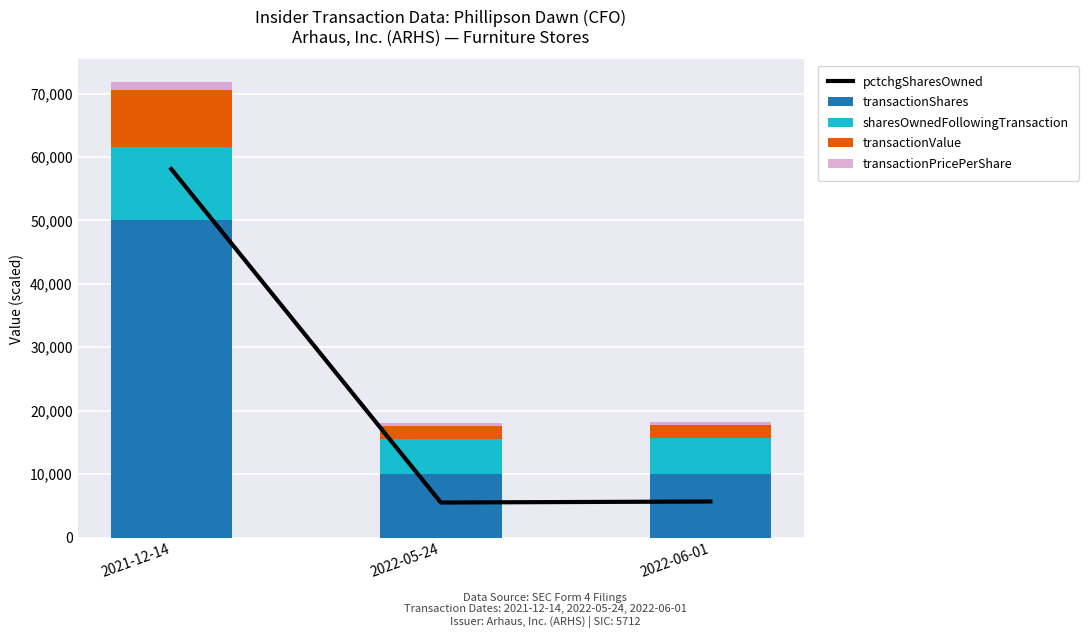

What is the approximate value of sharesOwnedFollowingTransaction at 2022-05-24, to the nearest 10?

5520